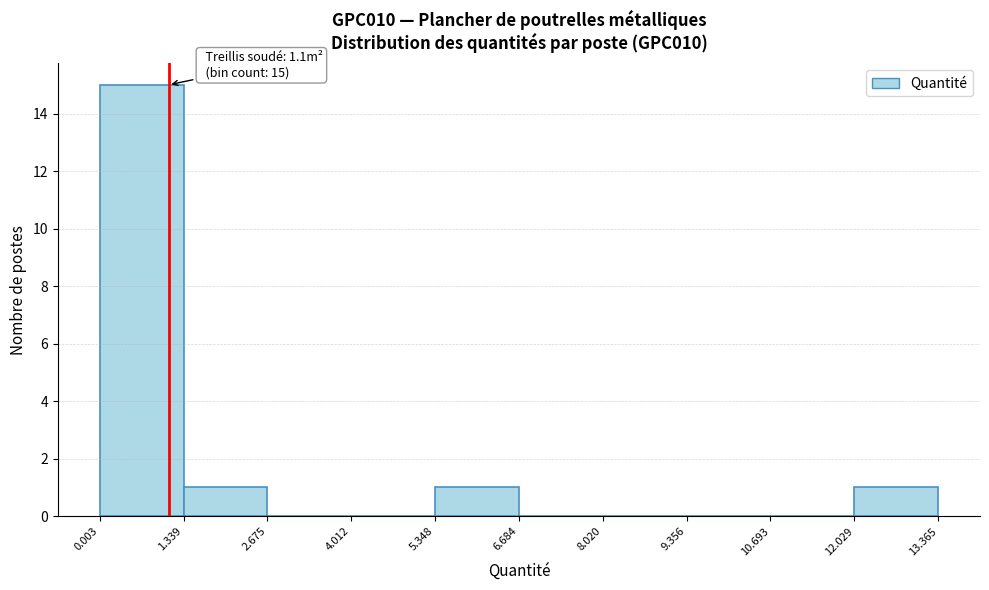

Over which range of the x-axis is the bar tallest?

0.003 to 1.339